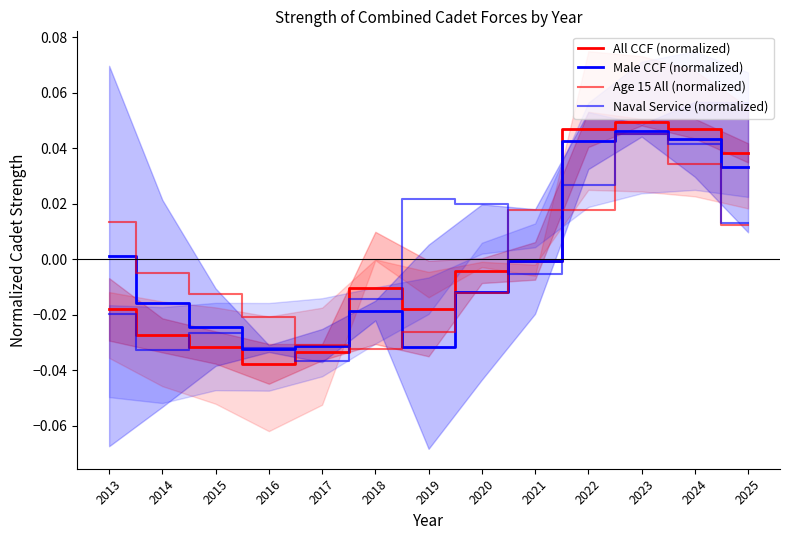

Where is the first local maximum for All CCF (normalized)?

2018